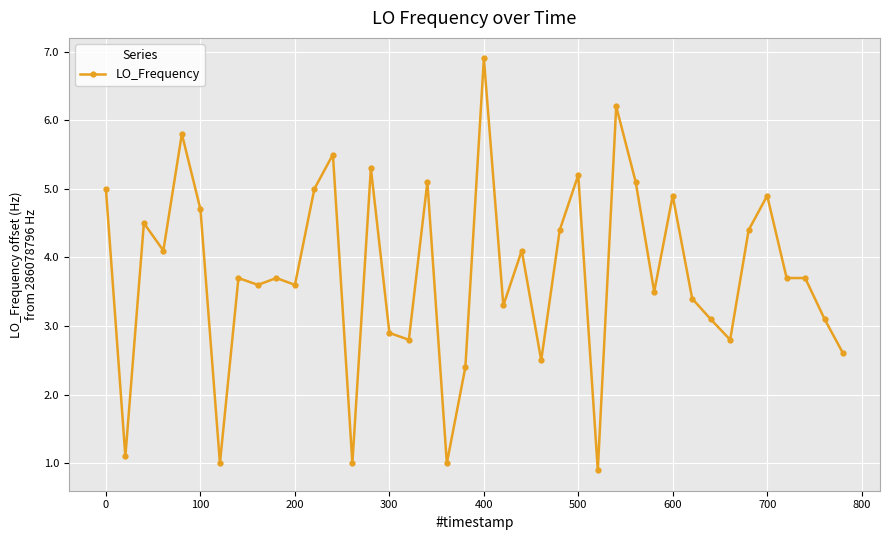

What is the difference between the maximum and minimum values?

6.0